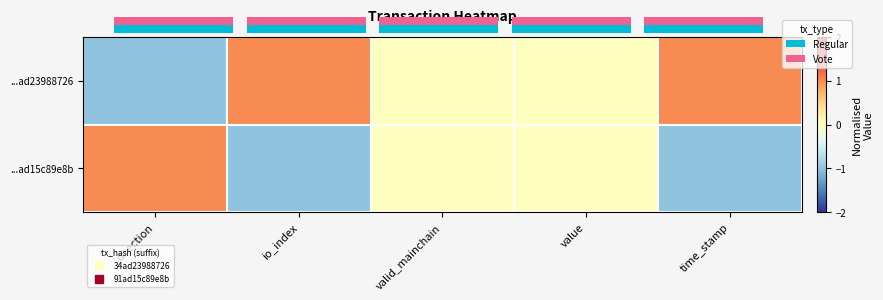

What is the minimum value for ...ad23988726?

-1